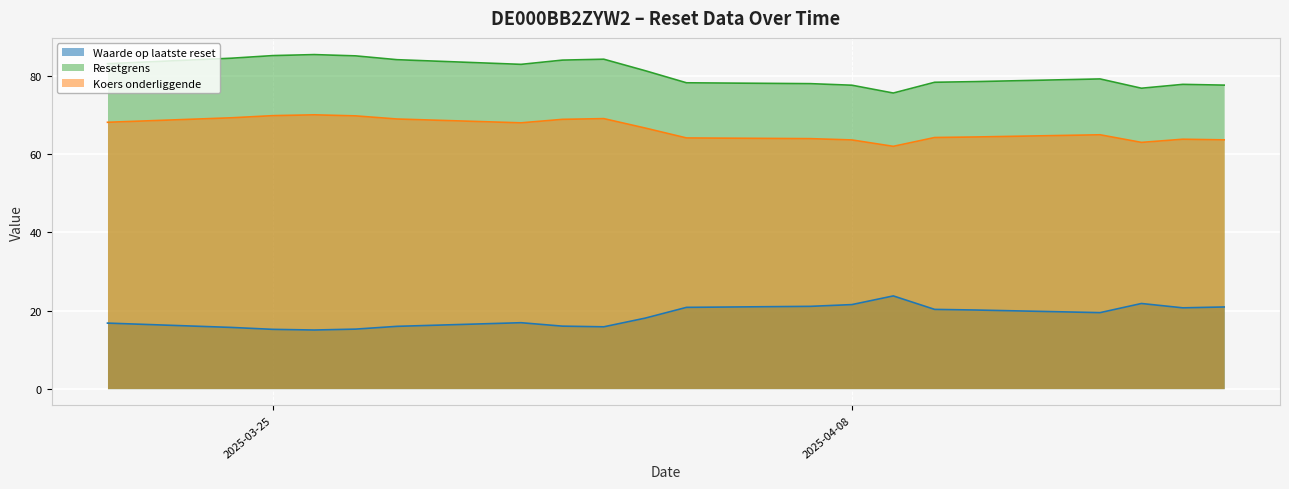

What is the average value of the Waarde op laatste reset series?

18.6